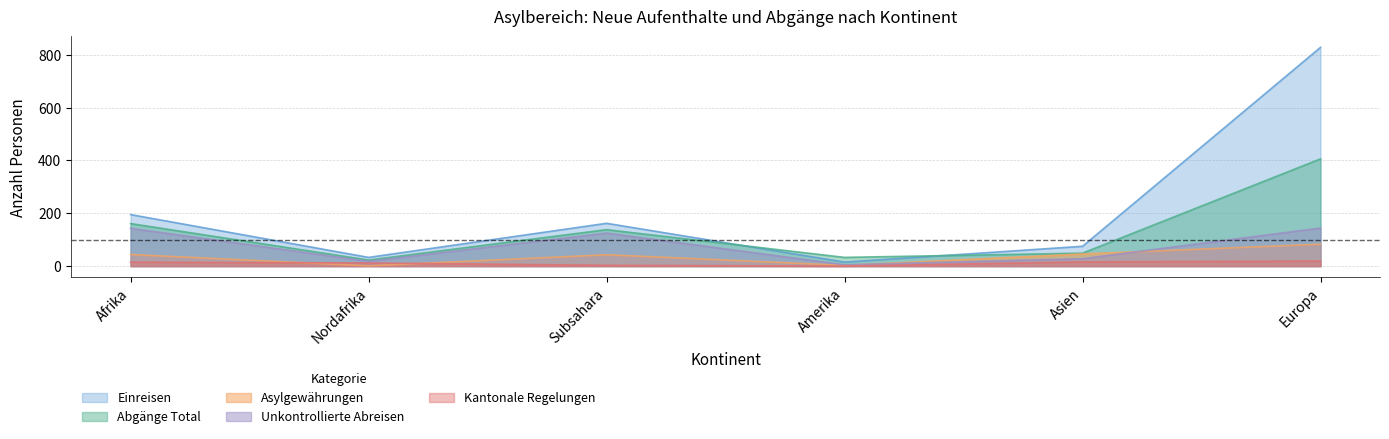

List the series in order of their peak value, highest first.

Einreisen, Abgänge Total, Unkontrollierte Abreisen, Asylgewährungen, Kantonale Regelungen